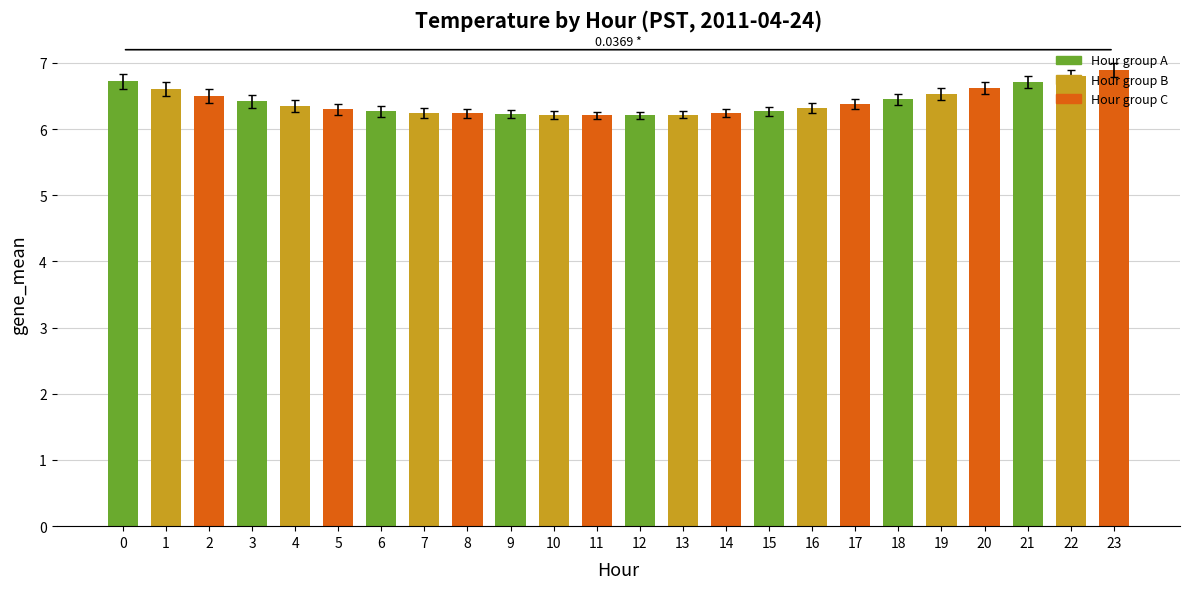

What is the average value?

6.4